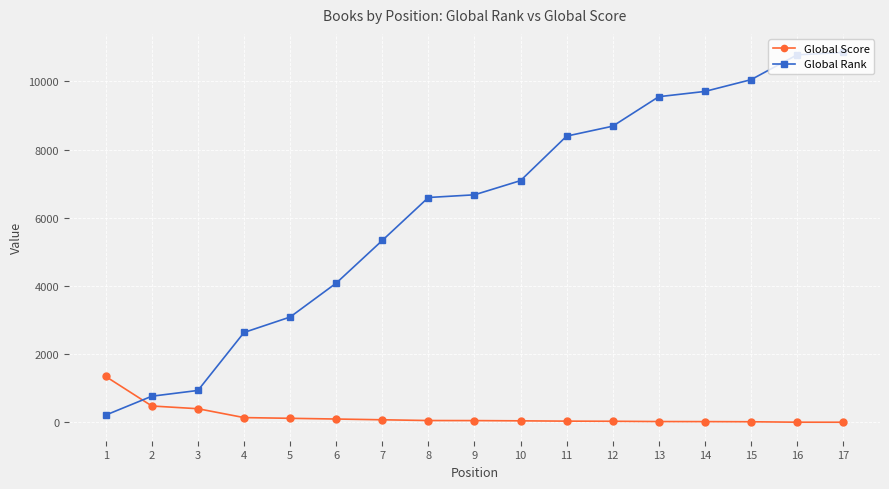

What is the total value across all series at 13?

9575